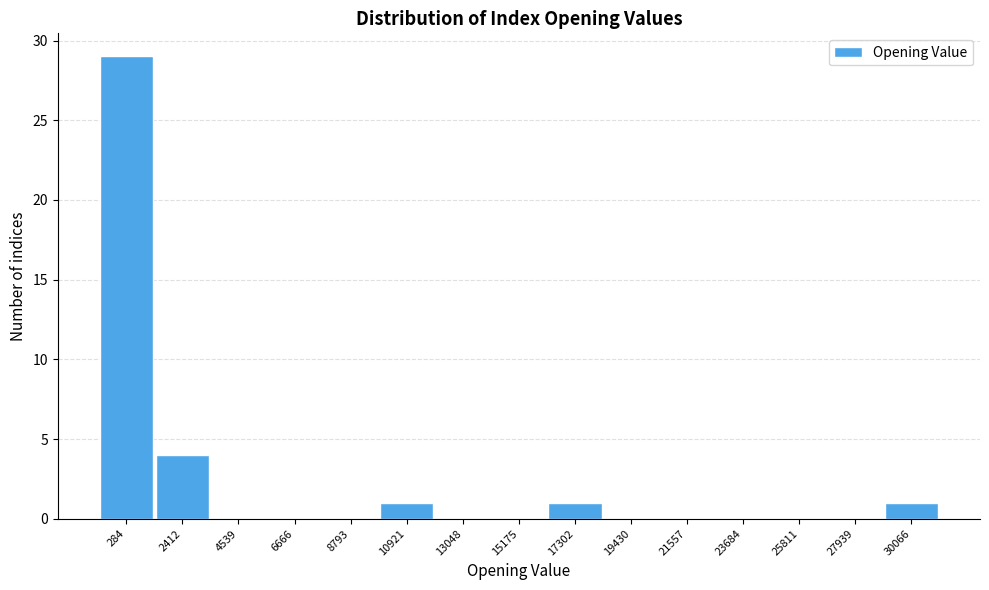

Reading left to right, what are all the values shown in this chart?

284=29	2412=4	4539=0	6666=0	8793=0	10921=1	13048=0	15175=0	17302=1	19430=0	21557=0	23684=0	25811=0	27939=0	30066=1